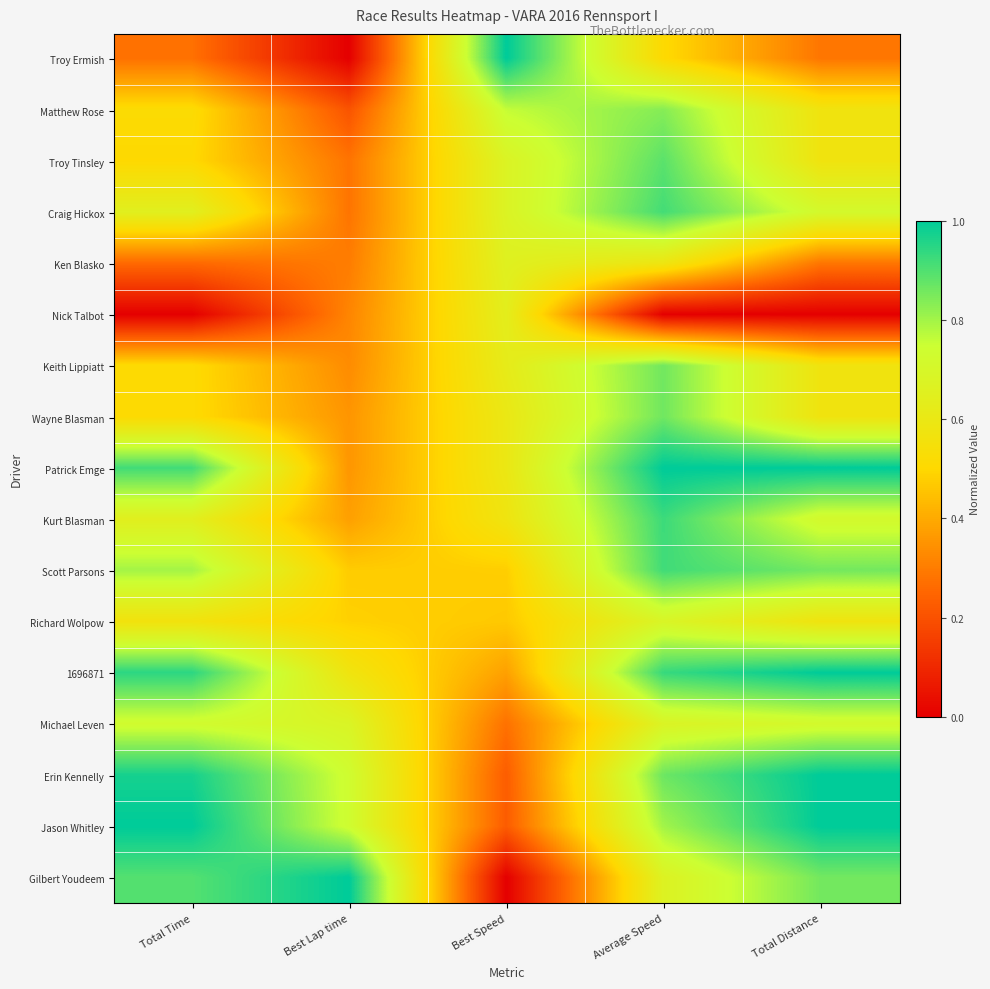

What is the difference between the highest and lowest values at Best Speed?

1.0